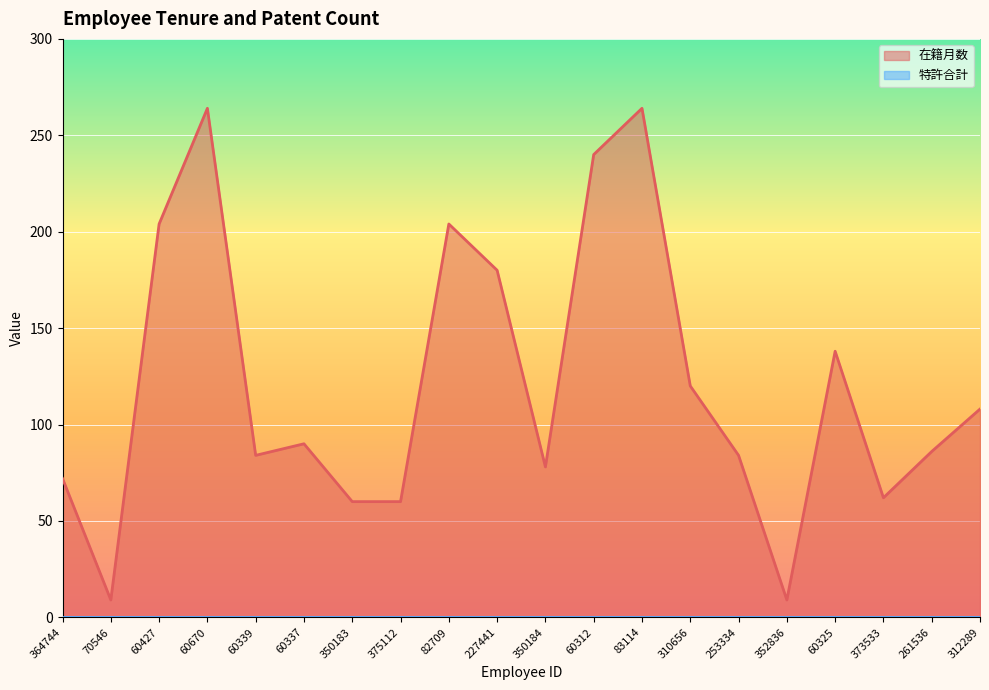

How many data points does each series have?

20